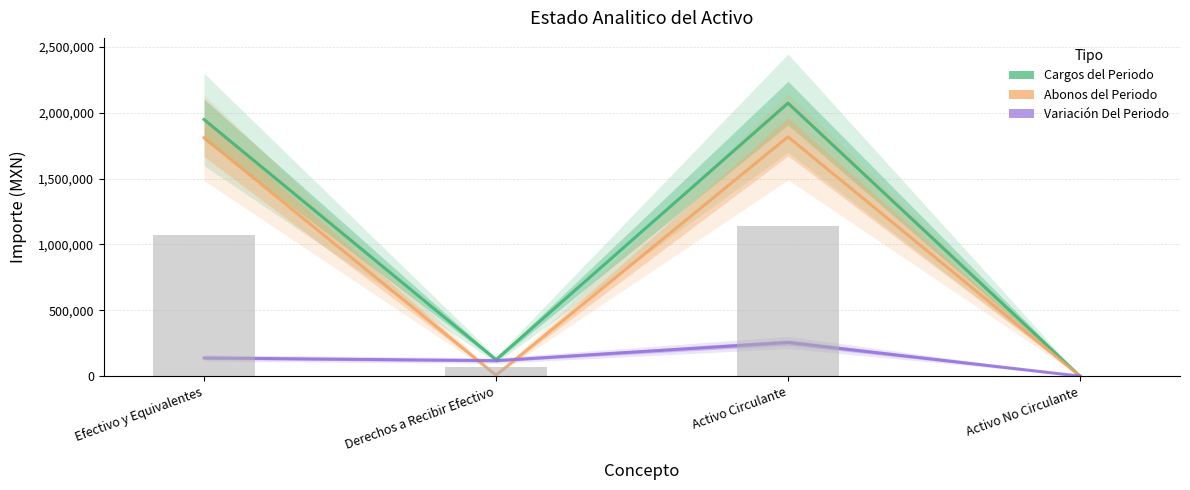

True or false: Cargos del Periodo has a value of 199713.0 at Derechos a Recibir Efectivo.

False